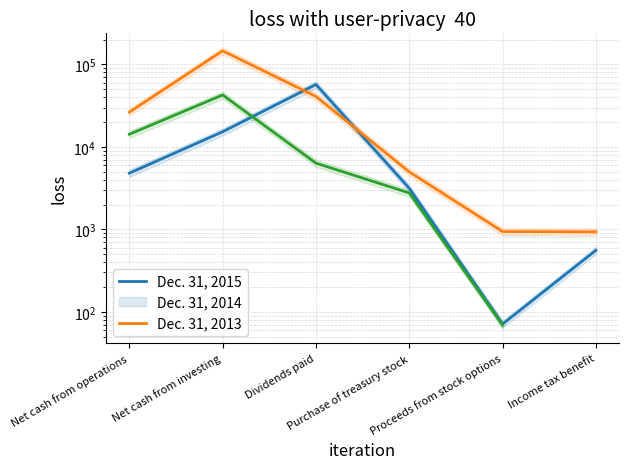

How many interior local valleys does the Dec. 31, 2015 series have?

1